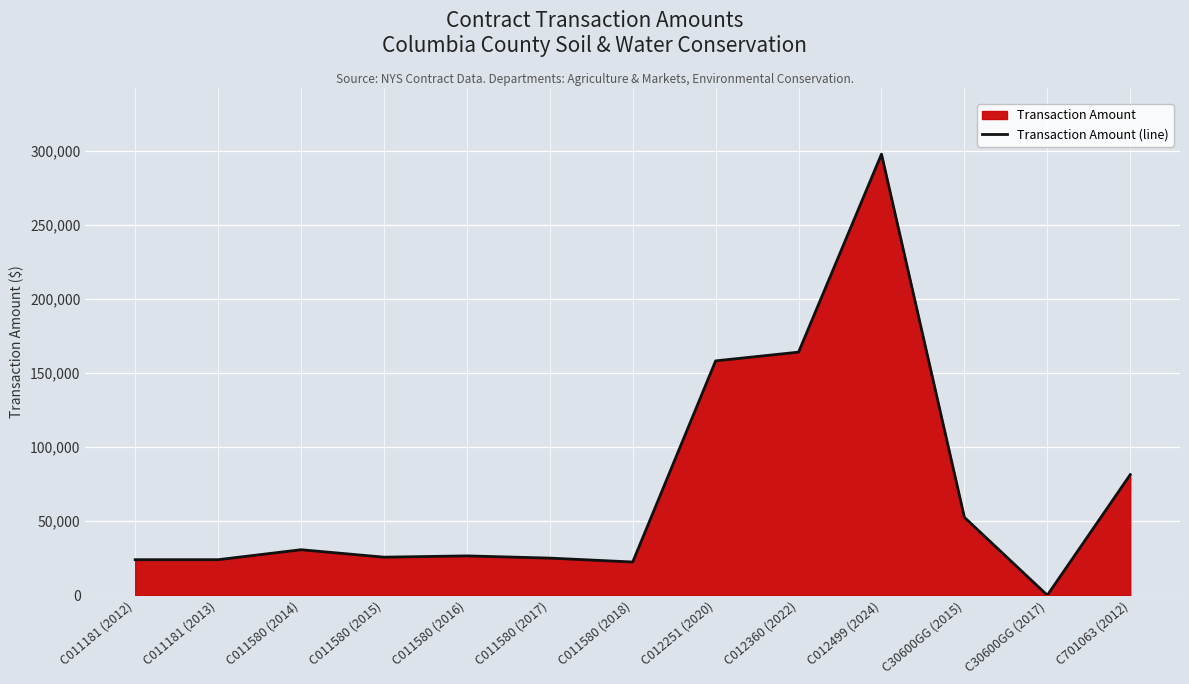

What is the maximum value shown in the chart?

297920